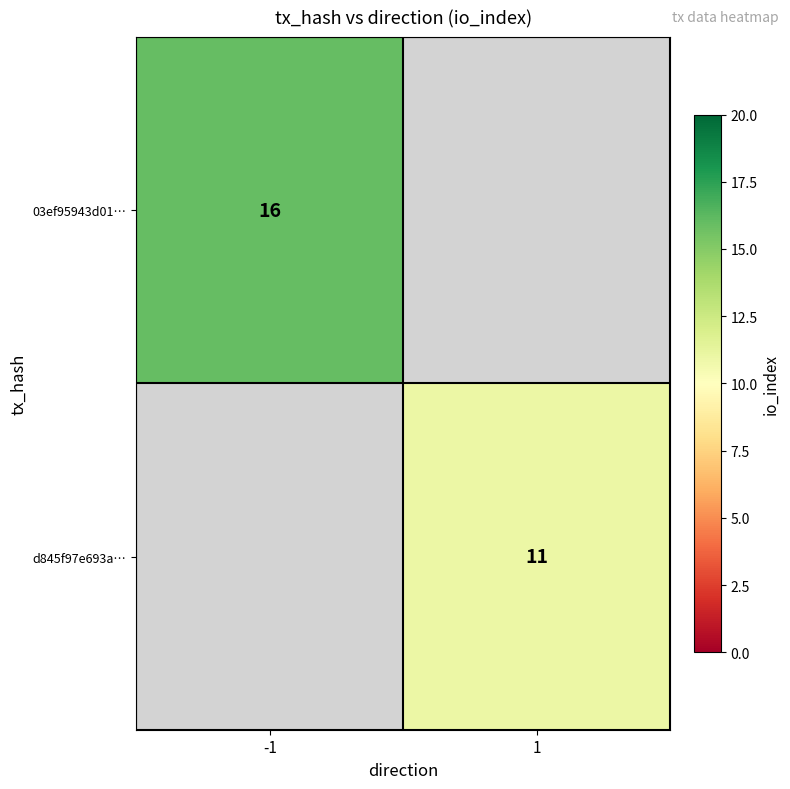

The value of d845f97e693a… at 1 is 15. True or false?

False